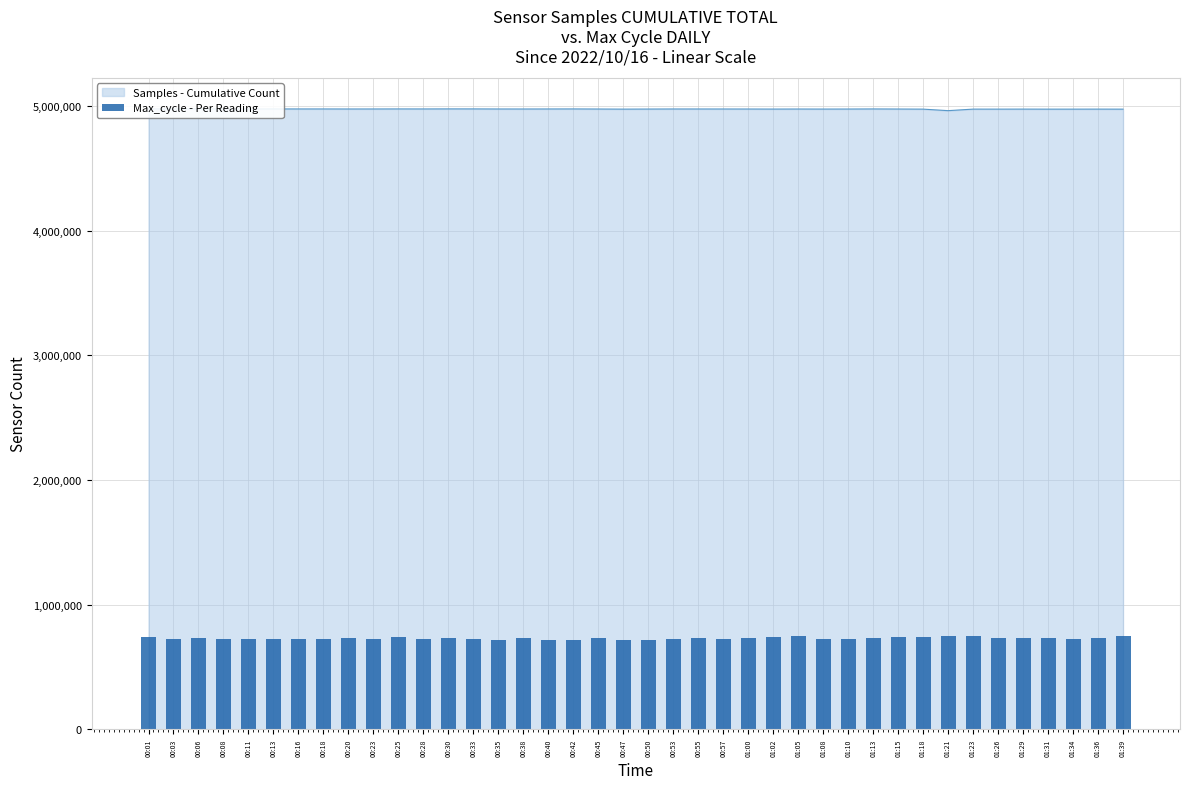

Which label corresponds to the largest value in the chart?

01:05